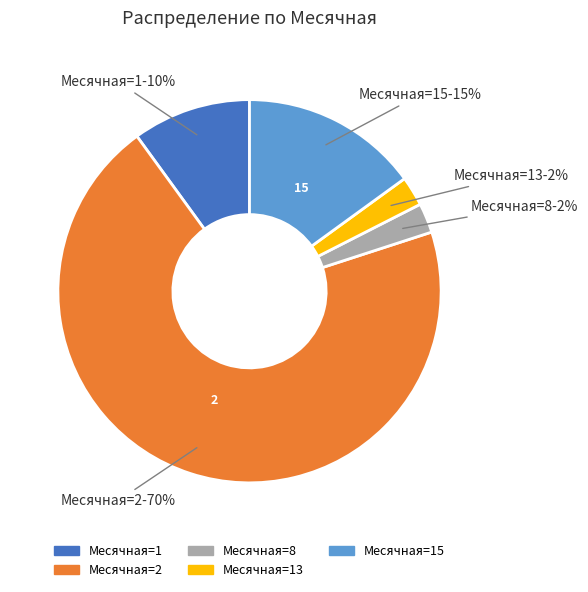

Is there any slice that represents more than half of the pie?

Yes